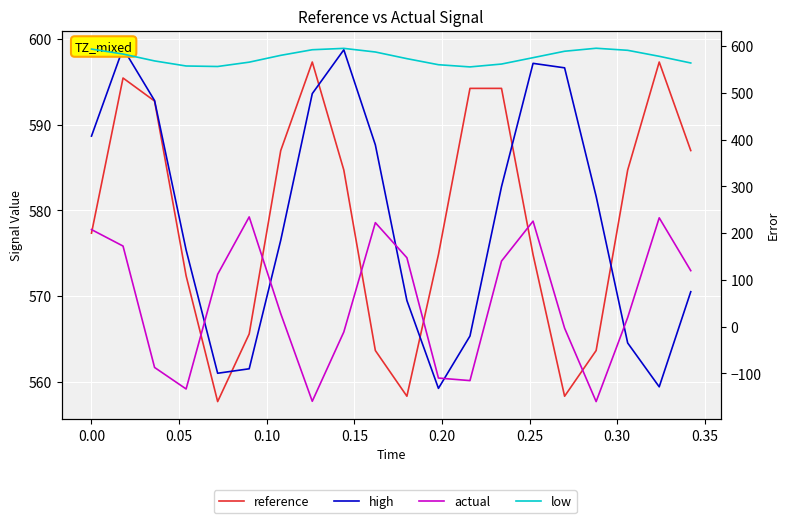

Which series has the largest total across all categories?

high